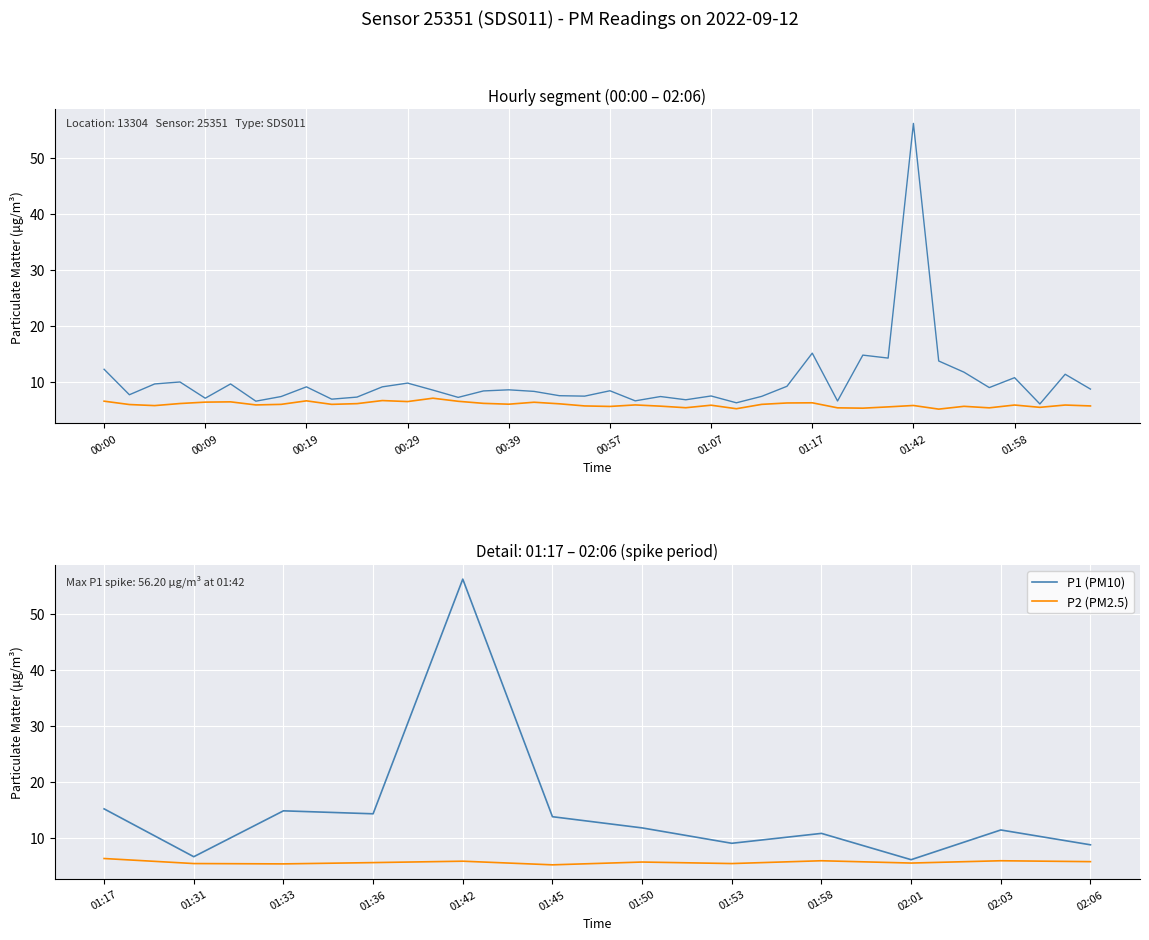

What is the value of the P1 (PM10) point at the 5th from the left?

56.2